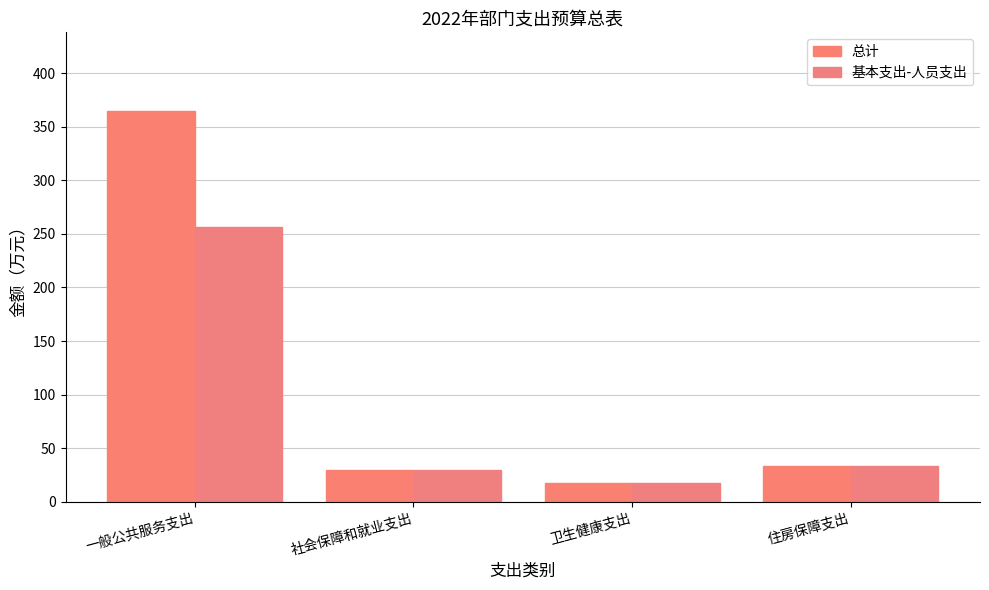

At which label is 总计 closest to 191?

住房保障支出